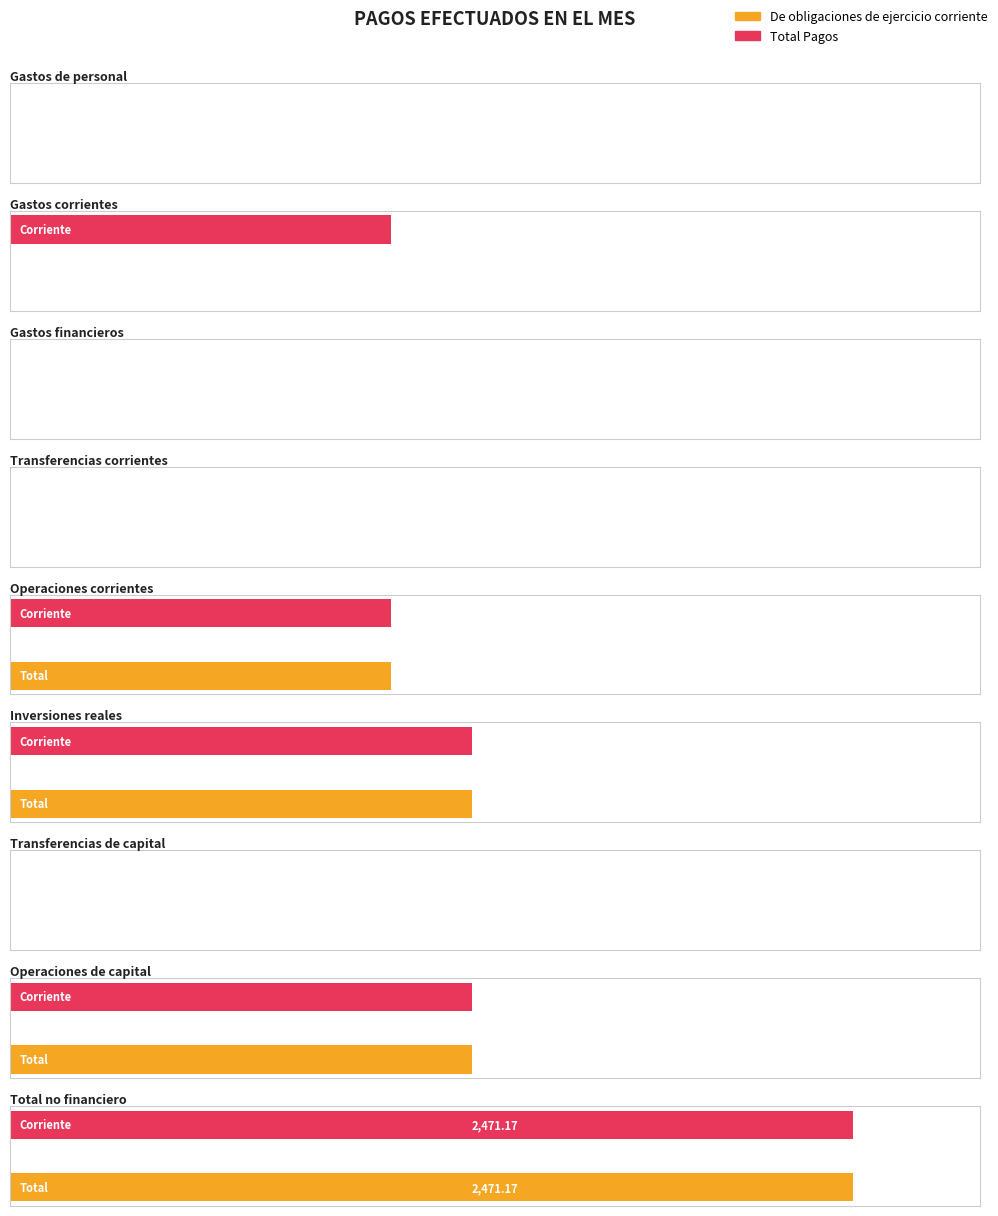

What is the label of the 4th bar from the left?

Transferencias corrientes